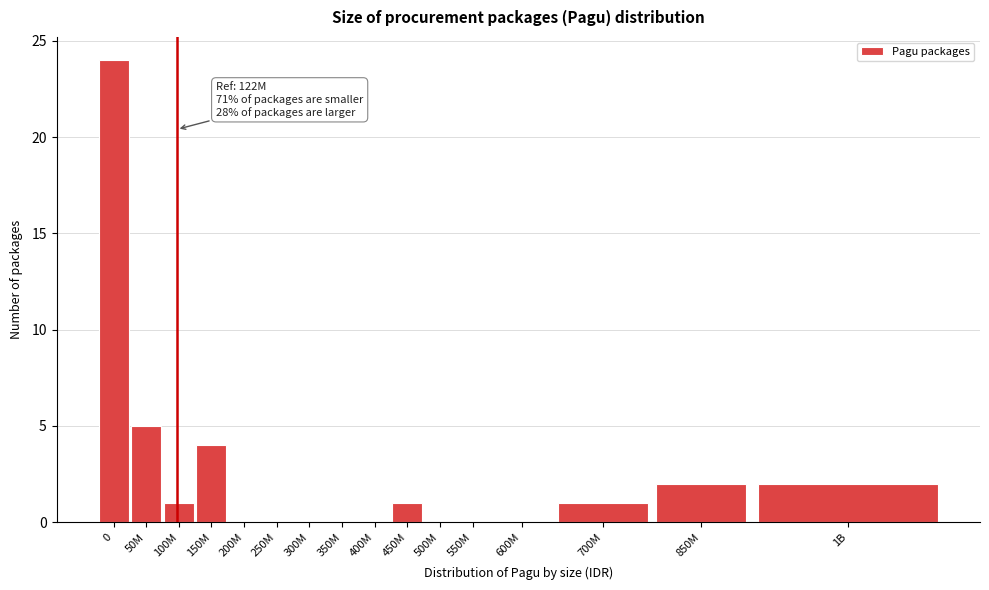

Reading left to right, transcribe all the data shown in this chart.

0=24	50M=5	100M=1	150M=4	200M=0	250M=0	300M=0	350M=0	400M=0	450M=1	500M=0	550M=0	600M=0	700M=1	850M=2	1B=2